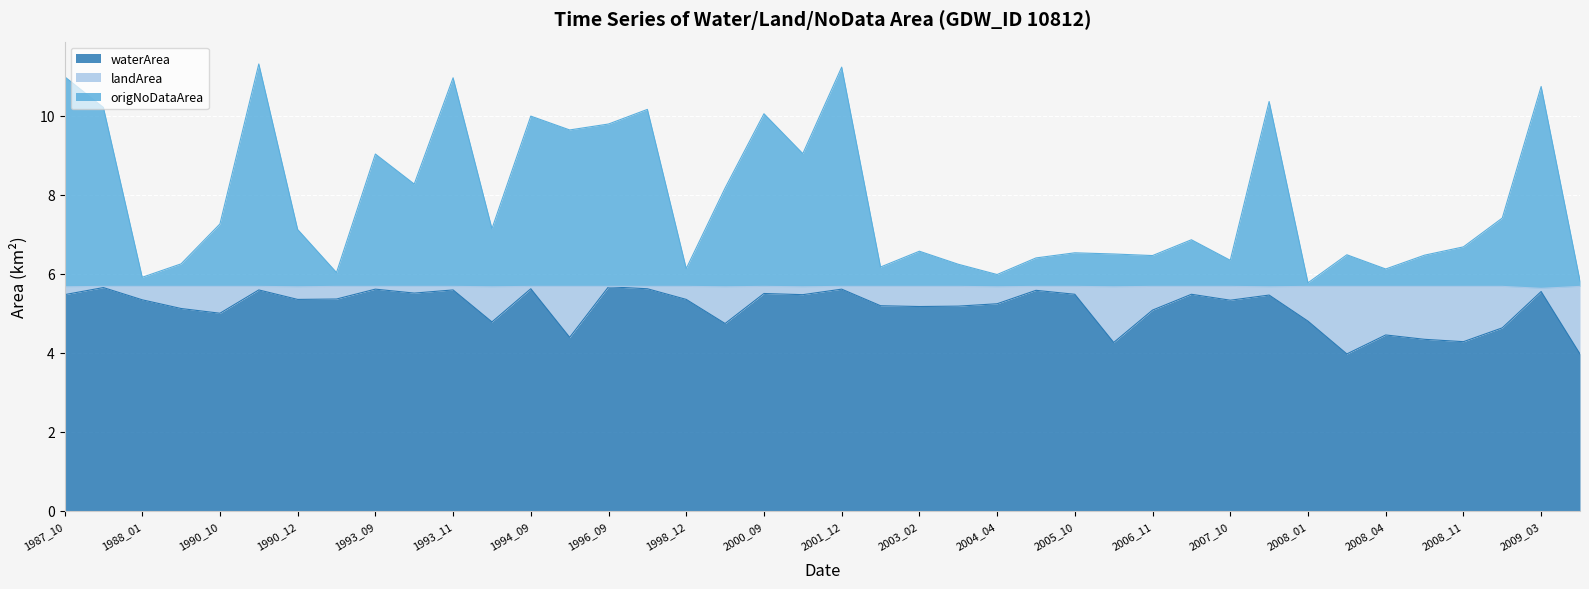

Does the chart display data point markers on the line(s)?

No